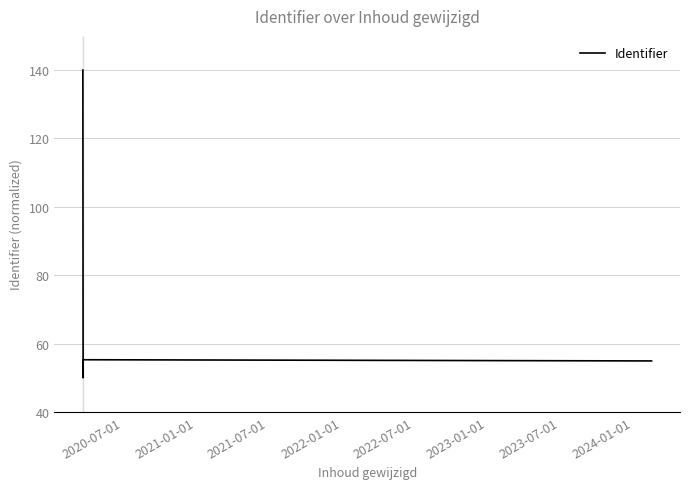

How many interior local peaks (higher than both neighbors) does the data have?

2